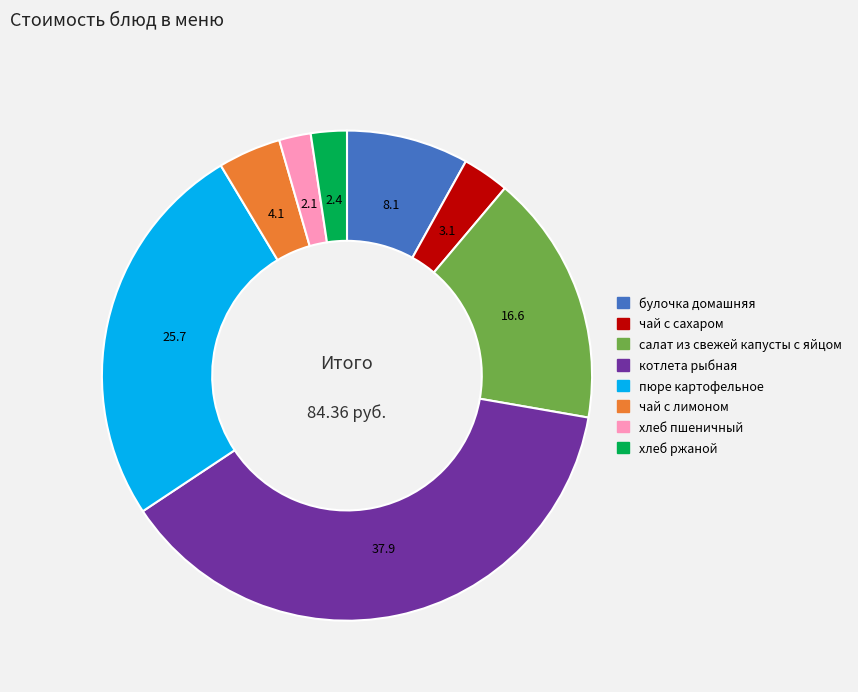

Combined, do пюре картофельное and салат из свежей капусты с яйцом account for over 50%?

No